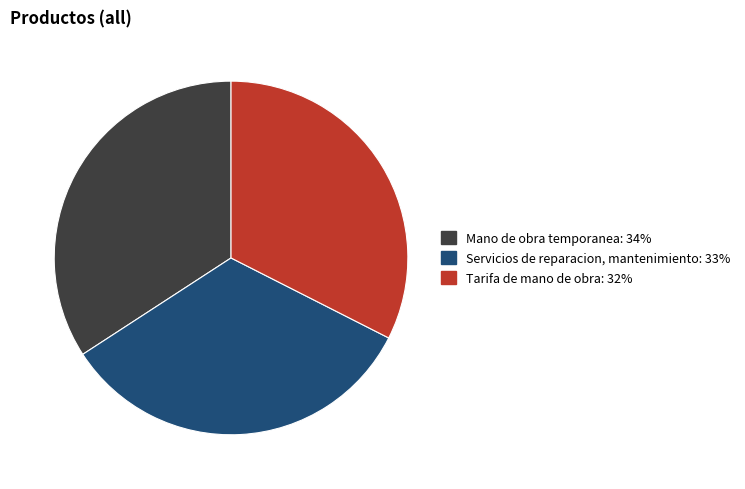

Does Tarifa de mano de obra represent more than half of the total?

No